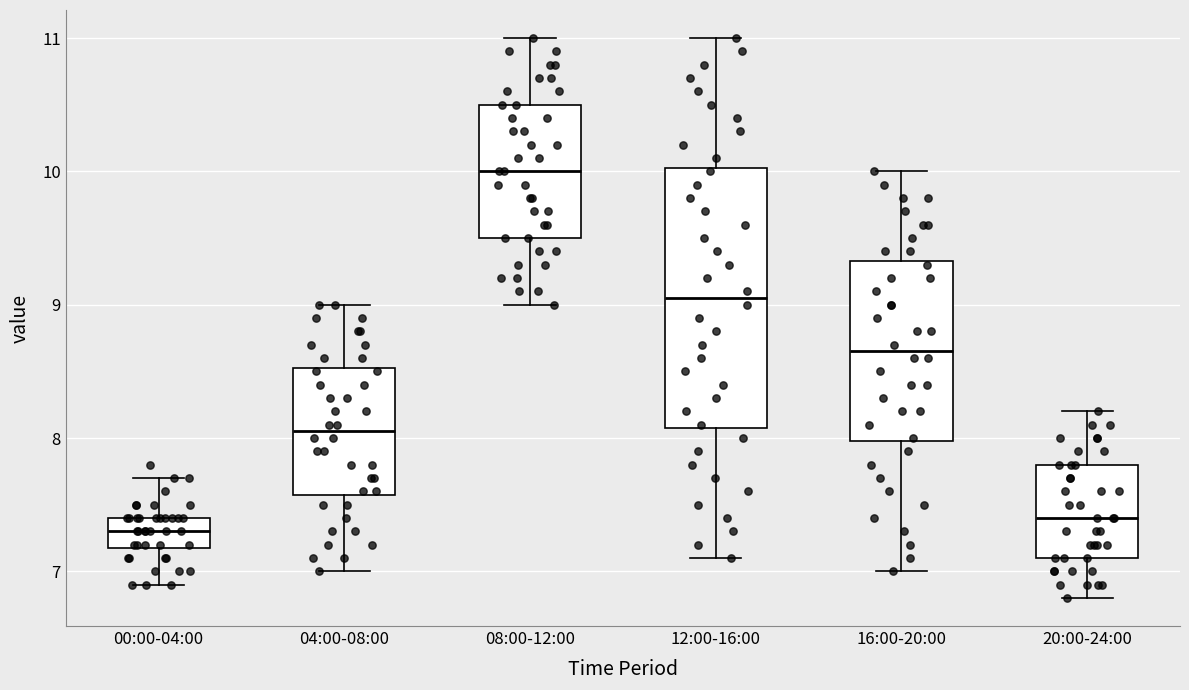

Reading left to right, transcribe this box plot: for each box, give where its median line is, the range the box spans, and where its two whiskers end, as read against the y-axis. The values are not printed on the chart, so give them approximately, as read against the axis.

00:00-04:00: median 7.3, box 7.2 to 7.4, whiskers 6.9 to 7.7
04:00-08:00: median 8.1, box 7.6 to 8.5, whiskers 7.0 to 9.0
08:00-12:00: median 10.0, box 9.5 to 10.5, whiskers 9.0 to 11.0
12:00-16:00: median 9.1, box 8.1 to 10.0, whiskers 7.1 to 11.0
16:00-20:00: median 8.7, box 8.0 to 9.3, whiskers 7.0 to 10.0
20:00-24:00: median 7.4, box 7.1 to 7.8, whiskers 6.8 to 8.2